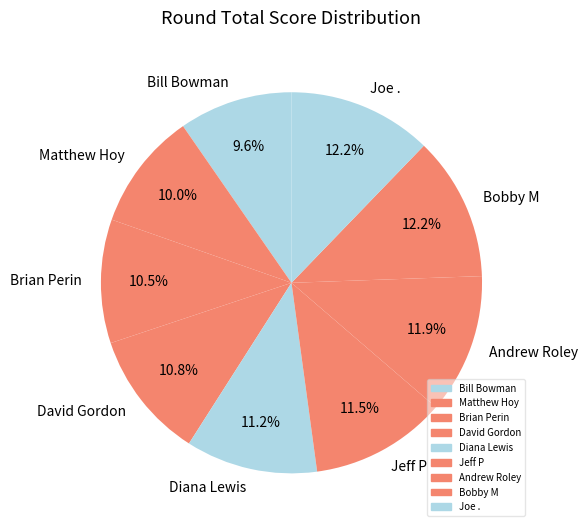

Which has a higher value, Matthew Hoy or Brian Perin?

Brian Perin